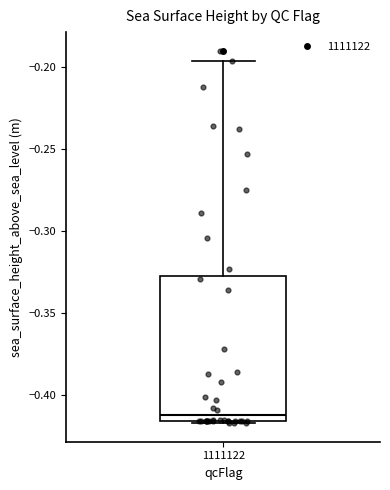

Where does the upper whisker of the box at x = 1111122 end on the y-axis? The values are not printed on the chart, so give them approximately, as read against the axis.

-0.195